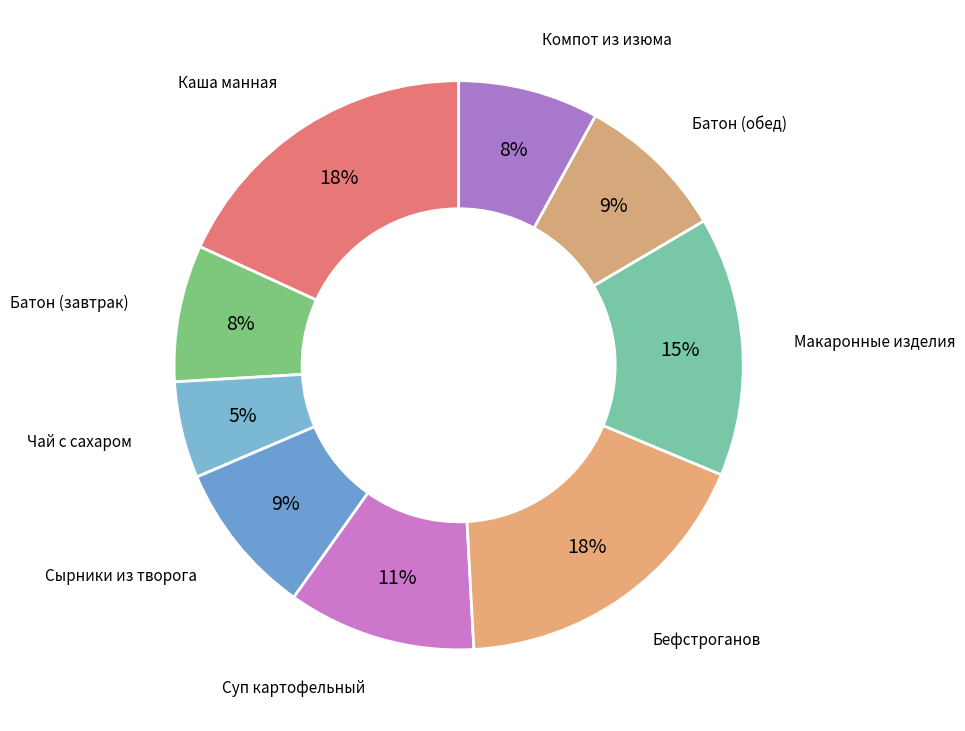

True or false: Бефстроганов accounts for 18% of the total.

True